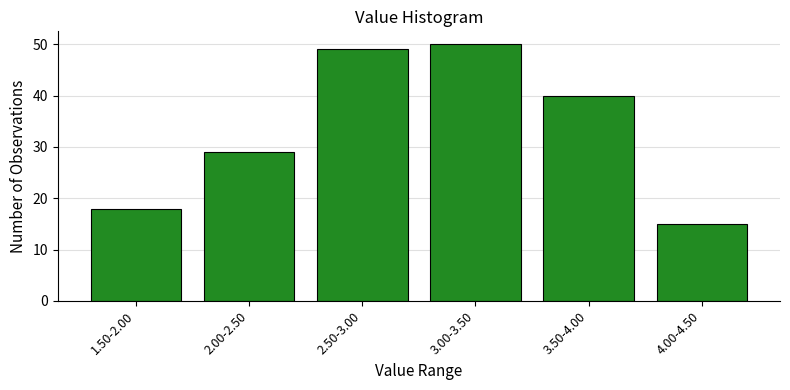

Reading left to right, transcribe all the data shown in this chart.

18	29	49	50	40	15